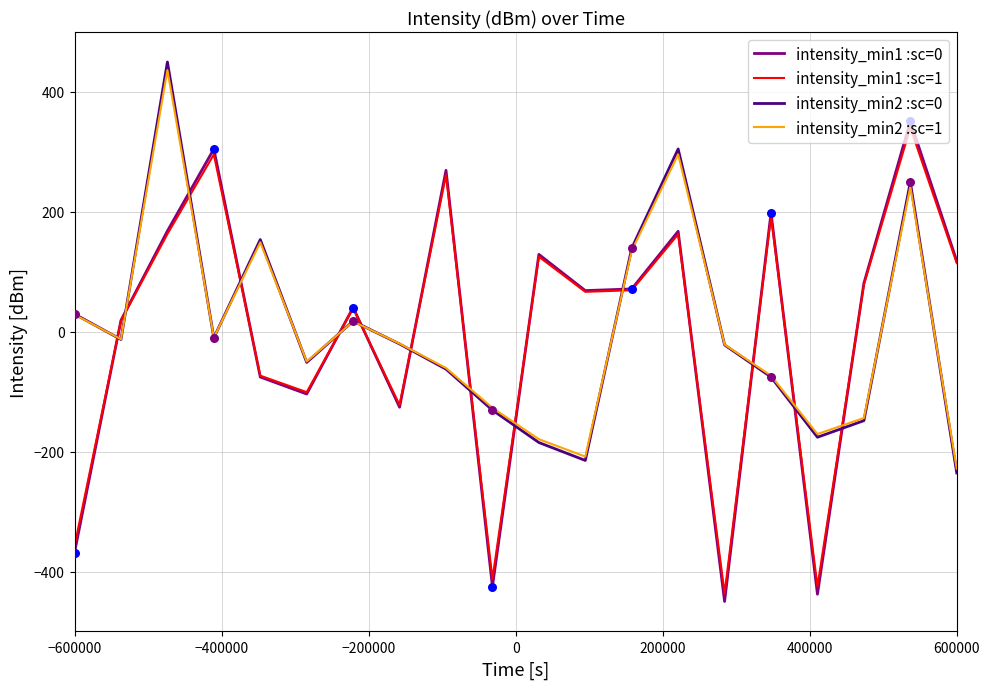

Which series has the widest spread of values?

intensity_min1 :sc=0